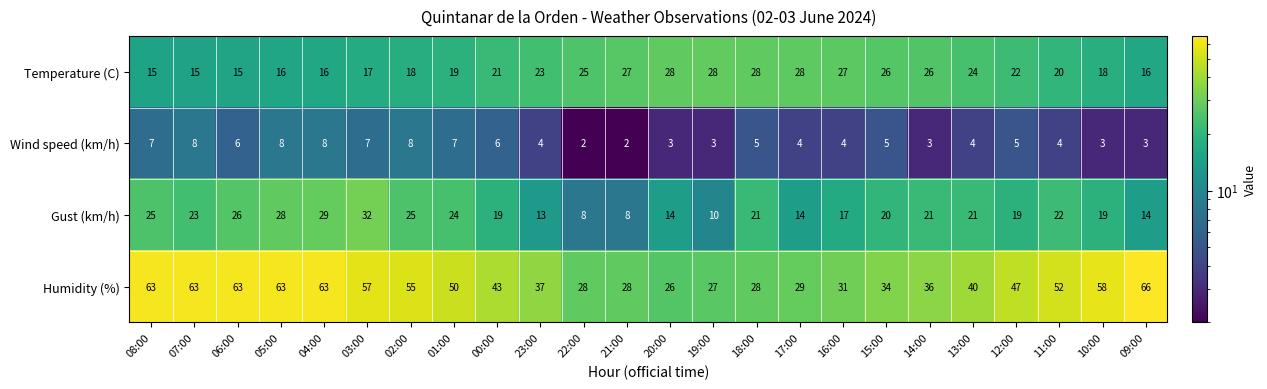

Rank the series at 02:00 from highest to lowest value.

Humidity (%), Gust (km/h), Temperature (C), Wind speed (km/h)